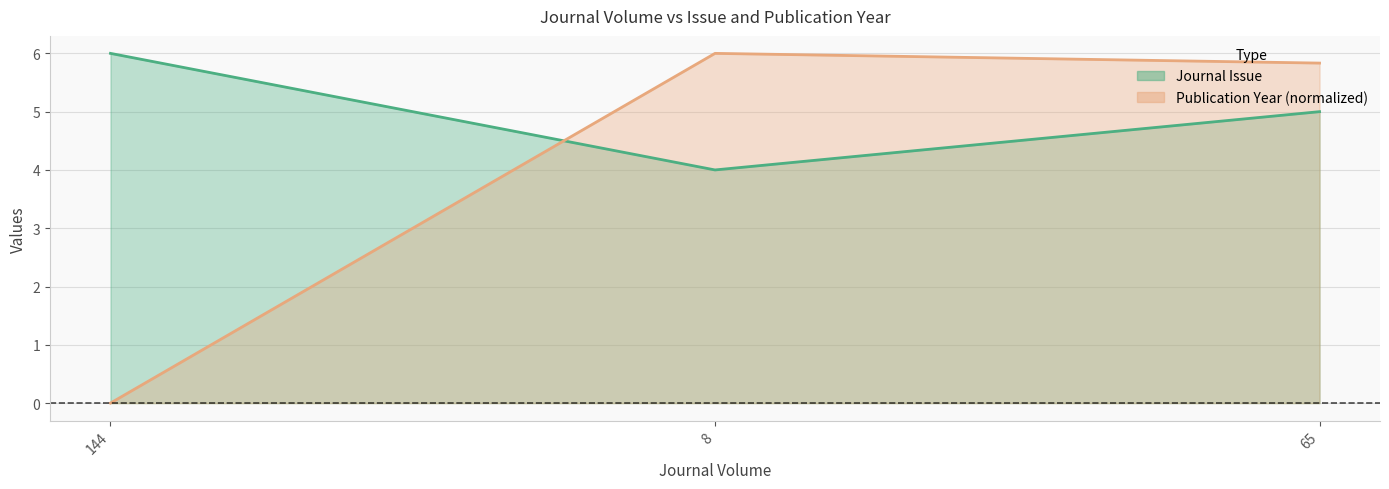

Which series has the largest range (max minus min)?

Publication Year